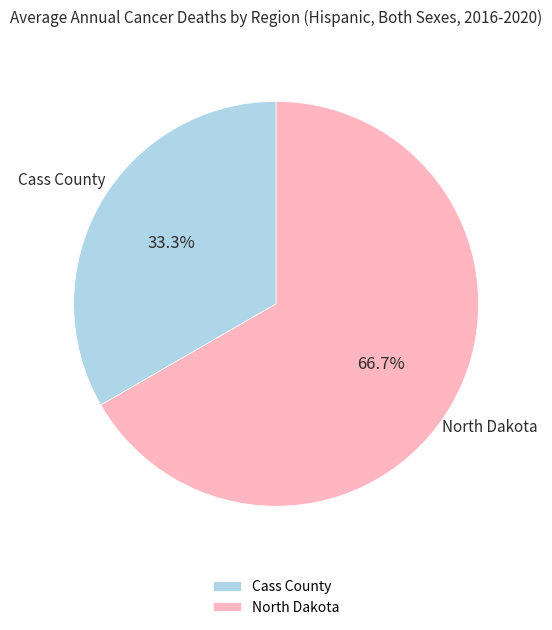

The Cass County slice represents 47% of the pie. True or false?

False